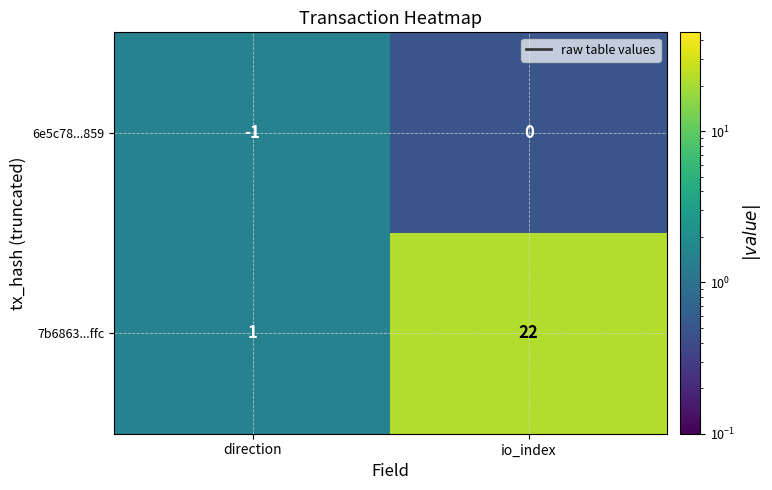

What is the maximum value shown in the chart?

22